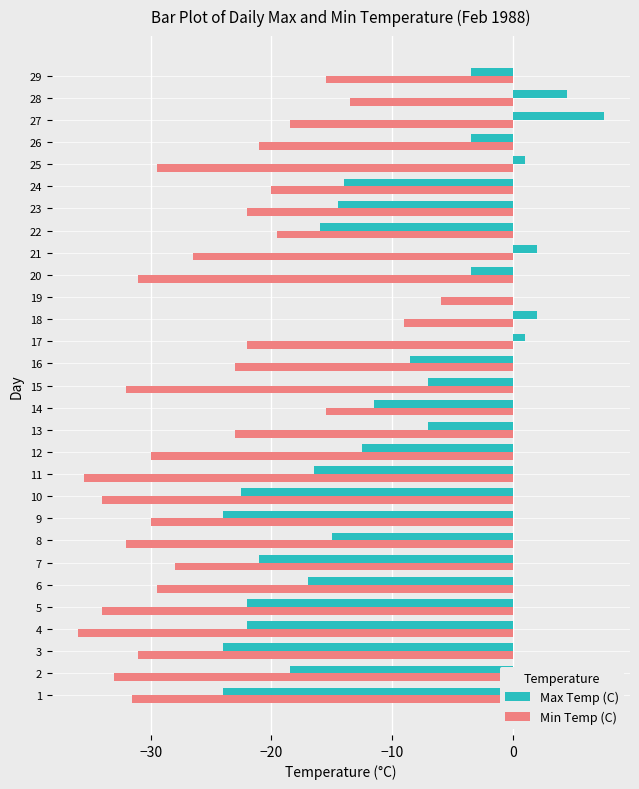

Is the value of Max Temp (C) at 16 greater than the value of Min Temp (C) at 9?

Yes